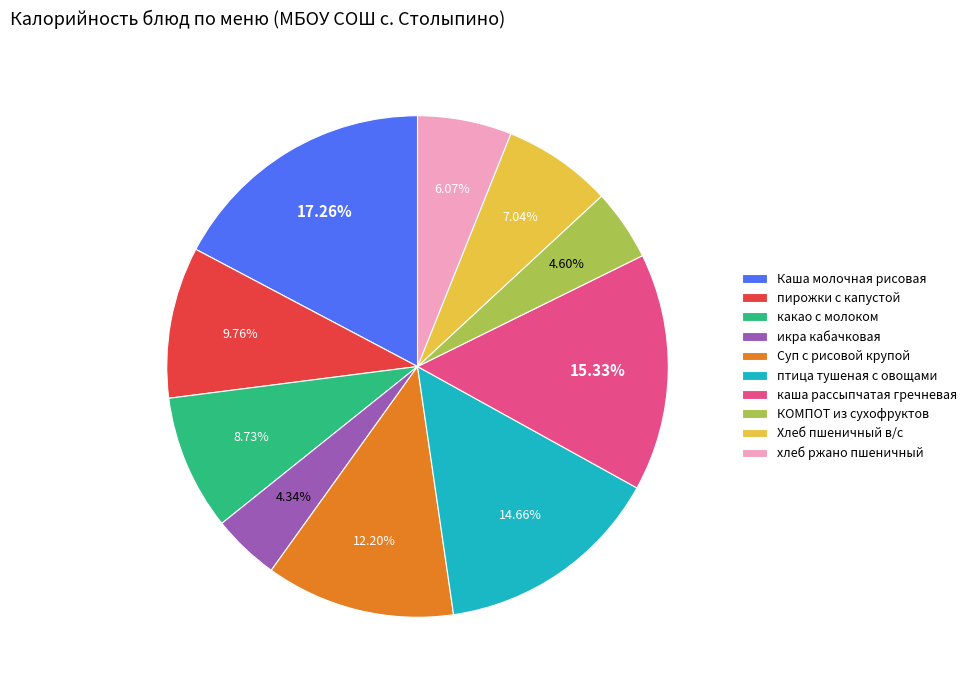

Between КОМПОТ из сухофруктов and пирожки с капустой, which is larger?

пирожки с капустой